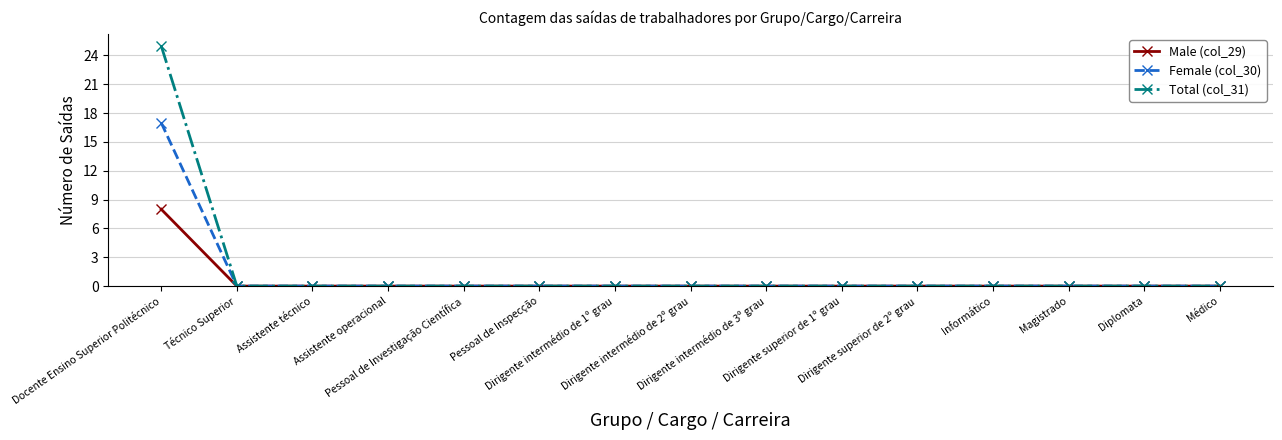

Reading right to left, extract all data points from this chart.

Male (col_29): 0	0	0	0	0	0	0	0	0	0	0	0	0	0	8
Female (col_30): 0	0	0	0	0	0	0	0	0	0	0	0	0	0	17
Total (col_31): 0	0	0	0	0	0	0	0	0	0	0	0	0	0	25